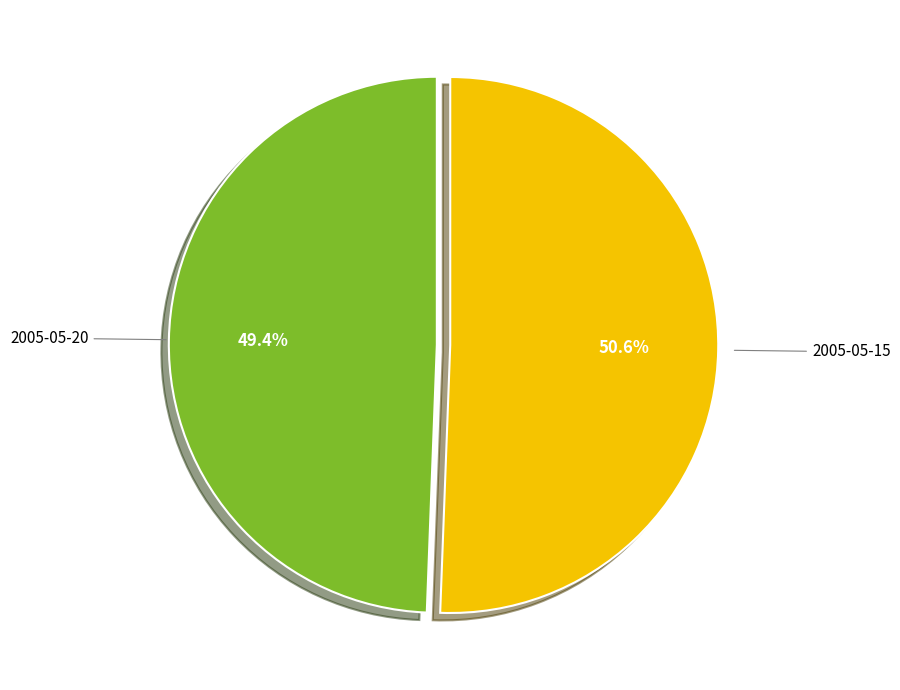

Does any single category account for the majority?

Yes